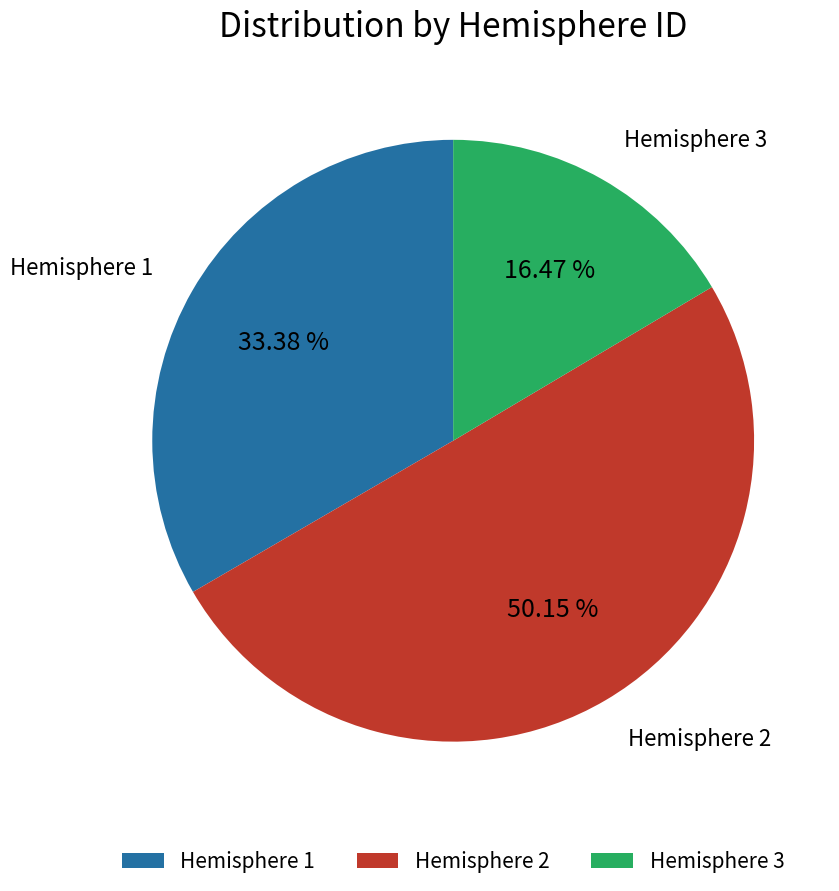

To the nearest percent, what is the difference between the Hemisphere 3 and Hemisphere 1 slice percentages?

17%